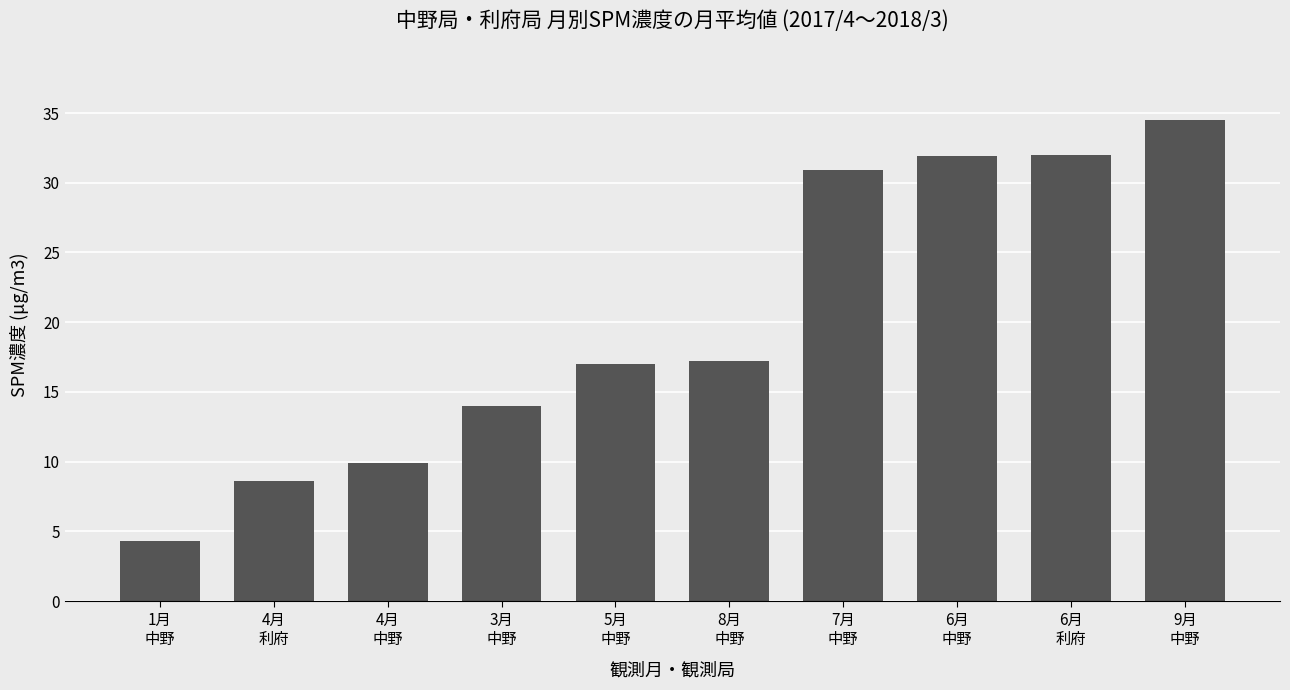

What is the difference between the maximum and minimum values?

30.2